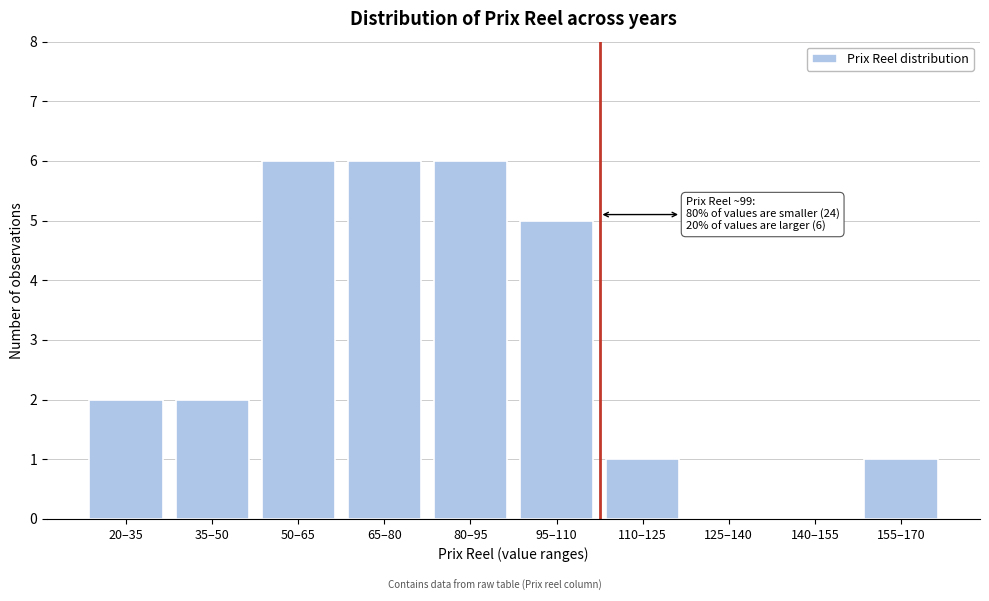

Reading left to right, extract all data points from this chart.

20–35=2	35–50=2	50–65=6	65–80=6	80–95=6	95–110=5	110–125=1	125–140=0	140–155=0	155–170=1